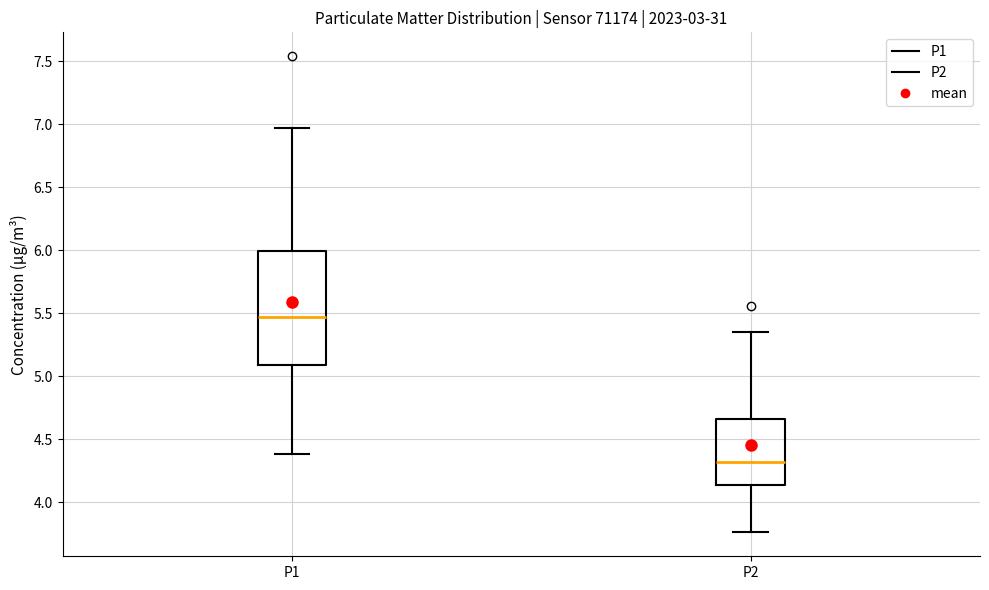

Where does the upper whisker of the box for P2 end on the y-axis? The values are not printed on the chart, so give them approximately, as read against the axis.

5.35